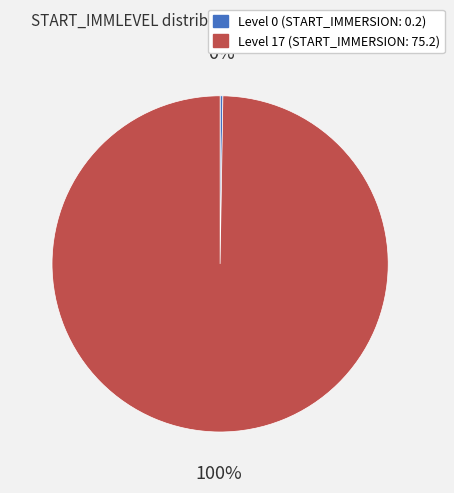

To the nearest percent, what is the average slice percentage?

50%